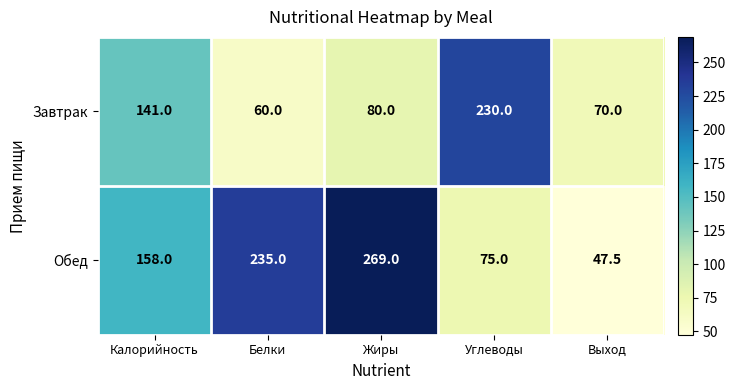

Reading left to right, extract all data points from this chart.

Завтрак: 141.0	60.0	80.0	230.0	70.0
Обед: 158.0	235.0	269.0	75.0	47.5